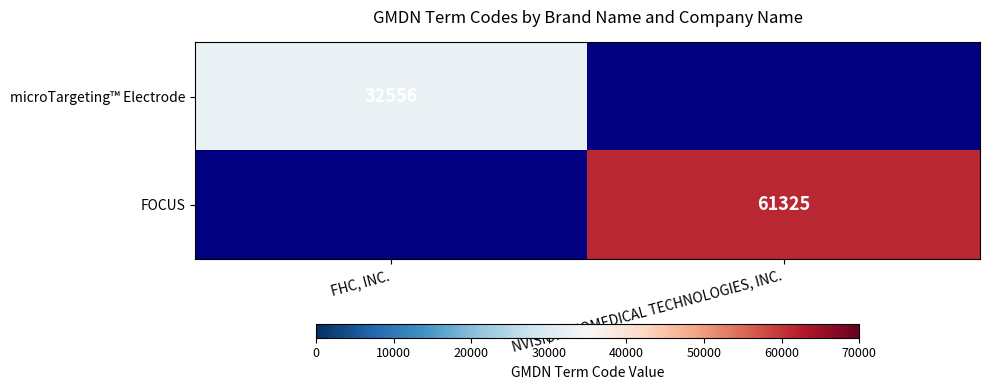

Is it true that microTargeting™ Electrode equals 53940.0 at FHC, INC.?

False